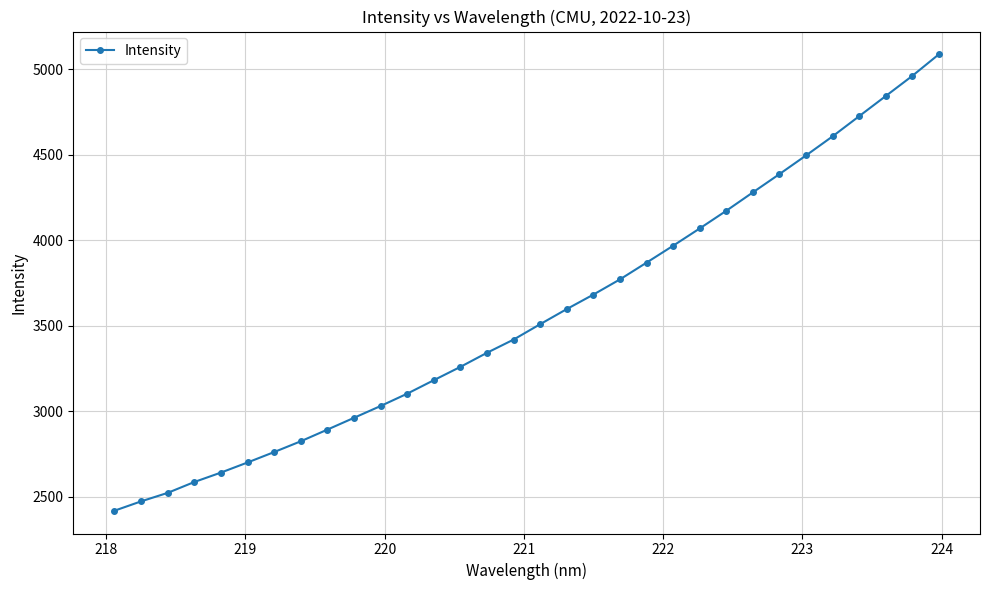

True or false: the data has more than 2 interior local peaks.

False